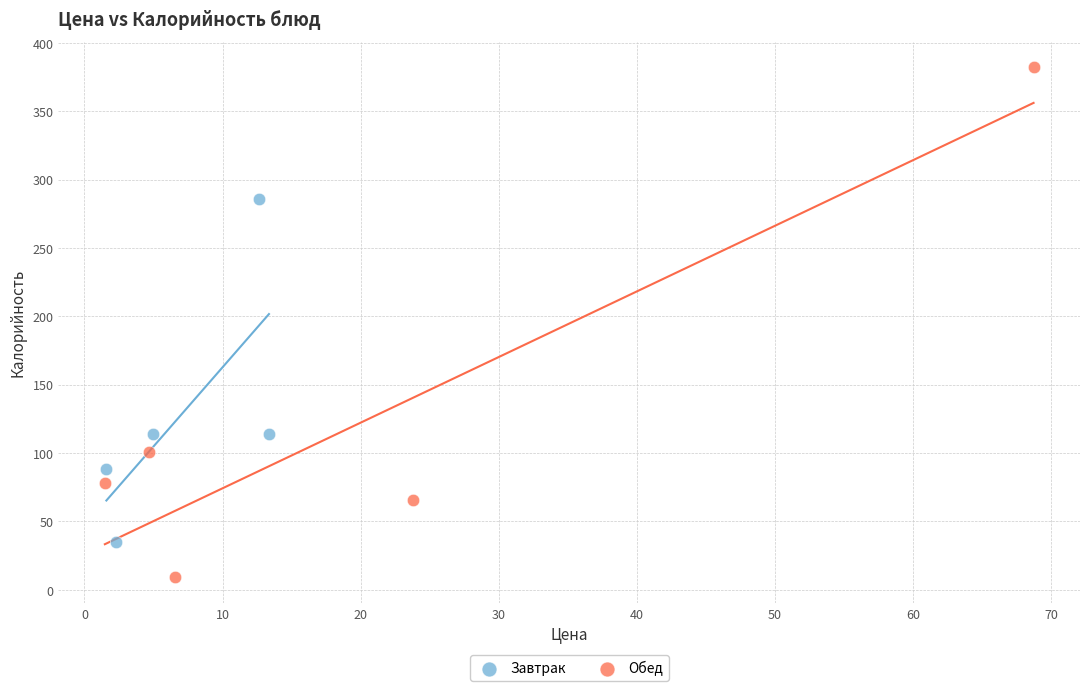

Which series contains the lowest Y value?

Обед